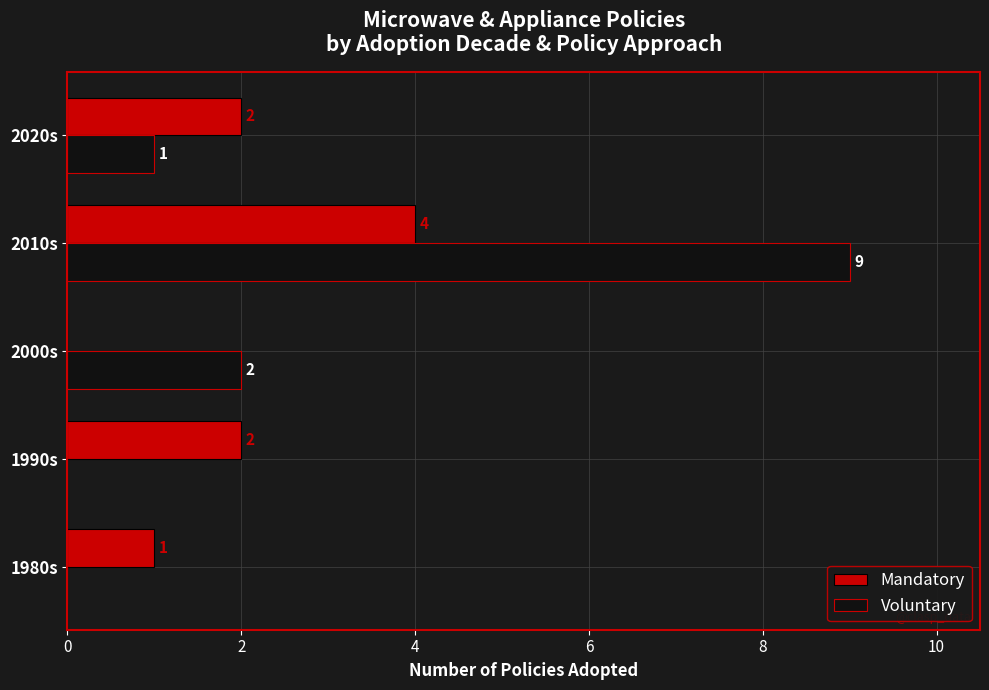

What is the sum of all Voluntary values?

12